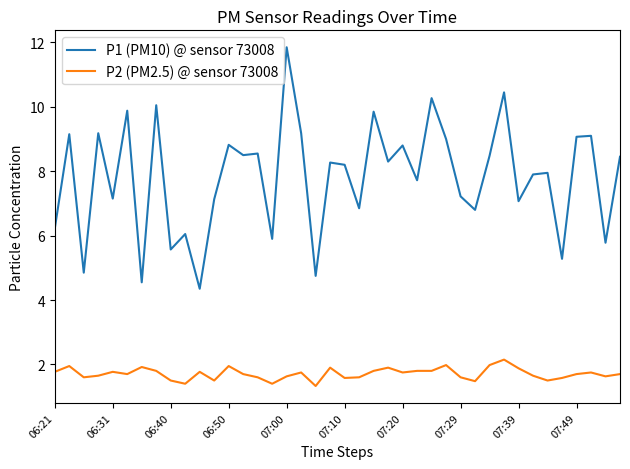

Which series has the widest spread of values?

P1 (PM10) @ sensor 73008